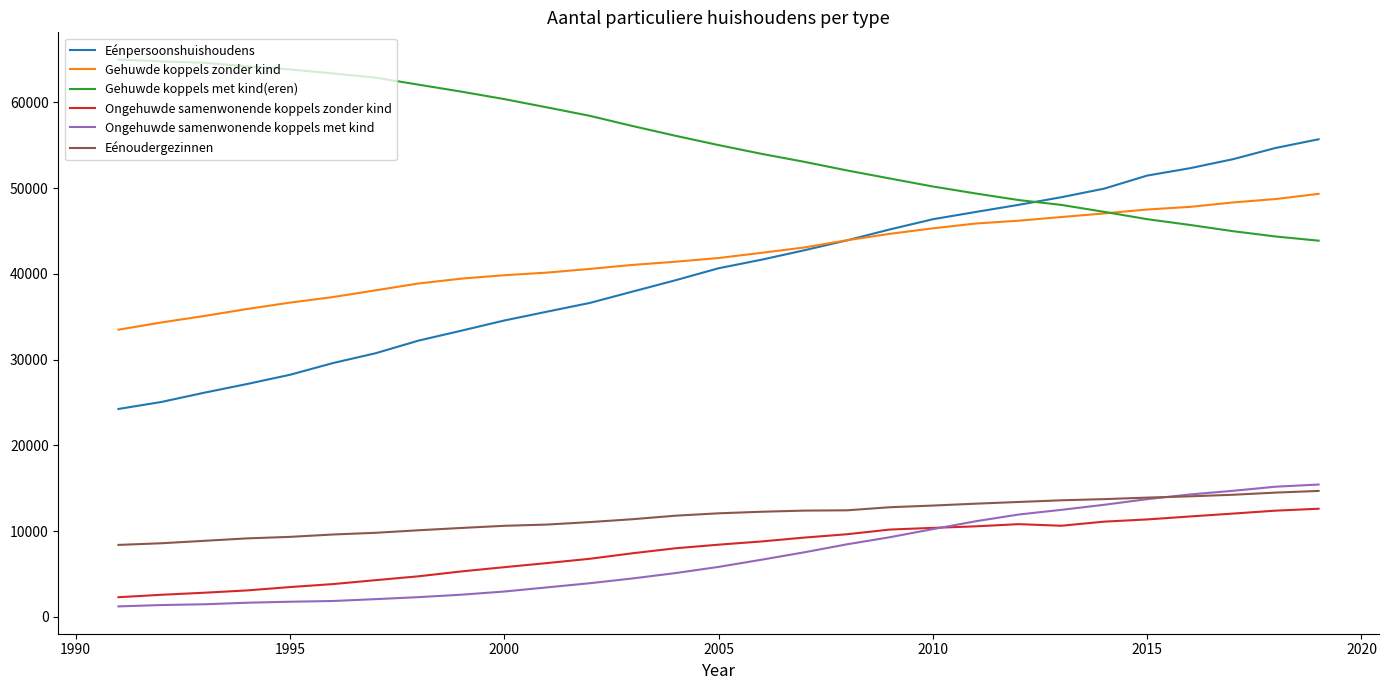

Which series has the widest spread of values?

Eénpersoonshuishoudens